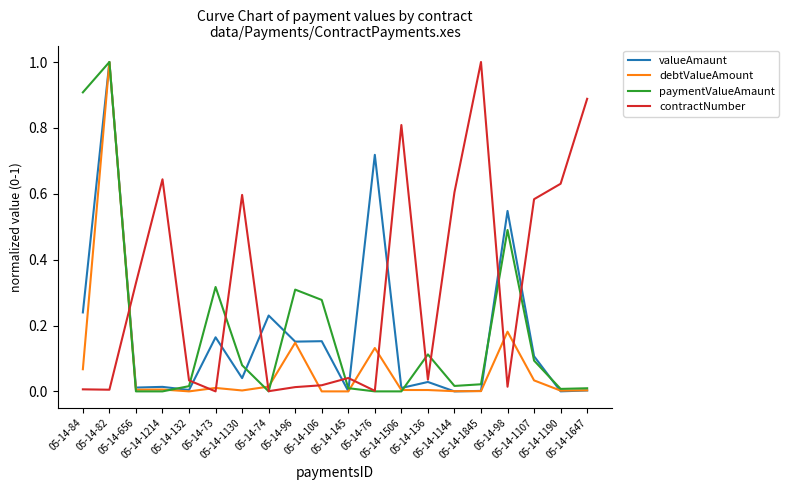

At 05-14-98, list the series in order from largest to smallest.

valueAmaunt, paymentValueAmaunt, debtValueAmount, contractNumber